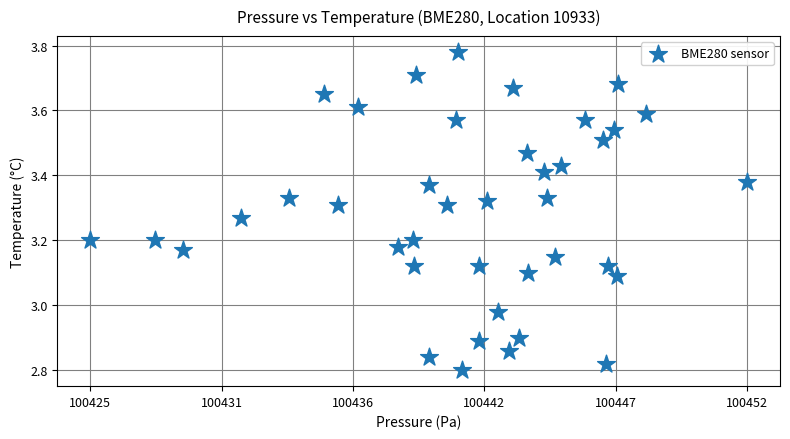

What is the range of Y values (max minus min)?

1.0